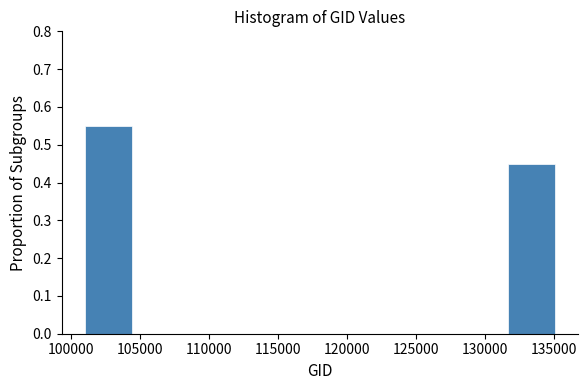

How tall is the bar that spans 101000 to 104500 on the x-axis? Neither the bar edges nor the heights are printed on the chart, so give them approximately, as read against the axes.

0.55